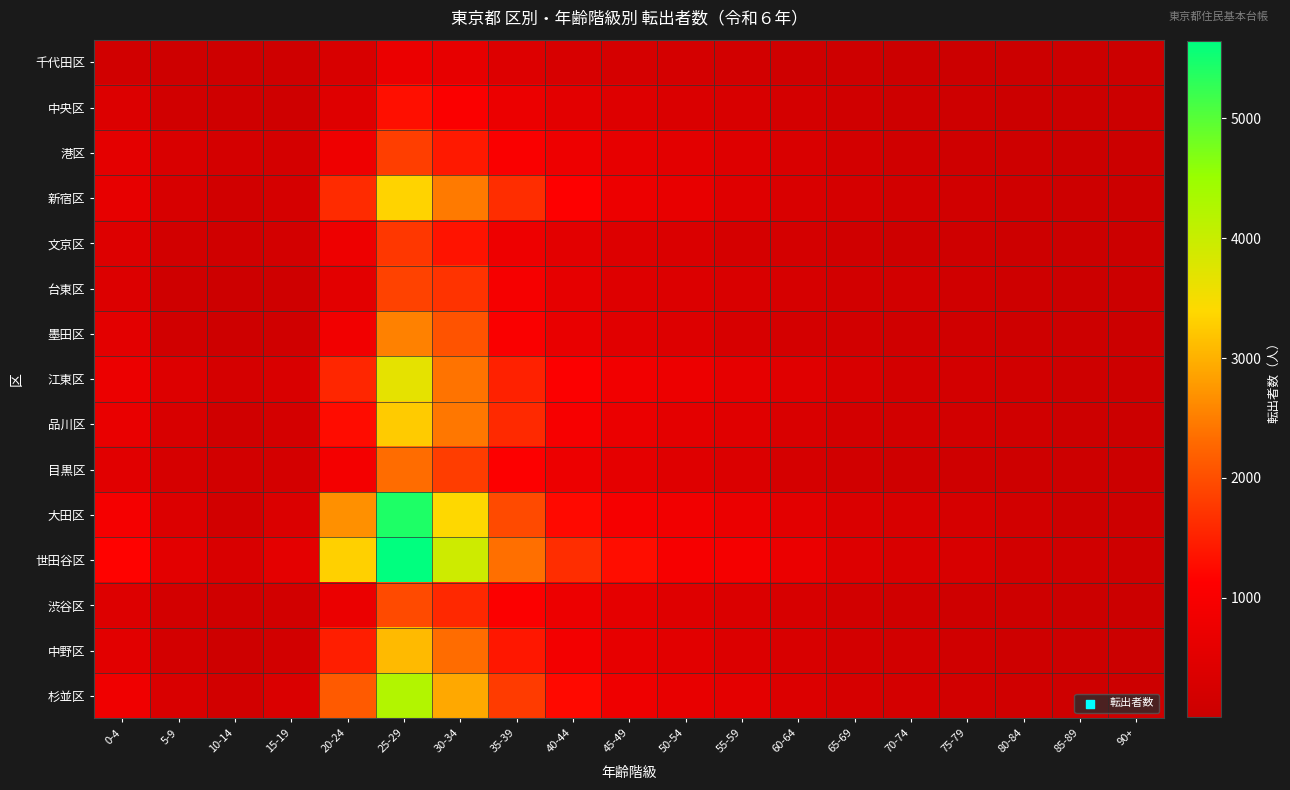

How many categories are shown in the chart?

19